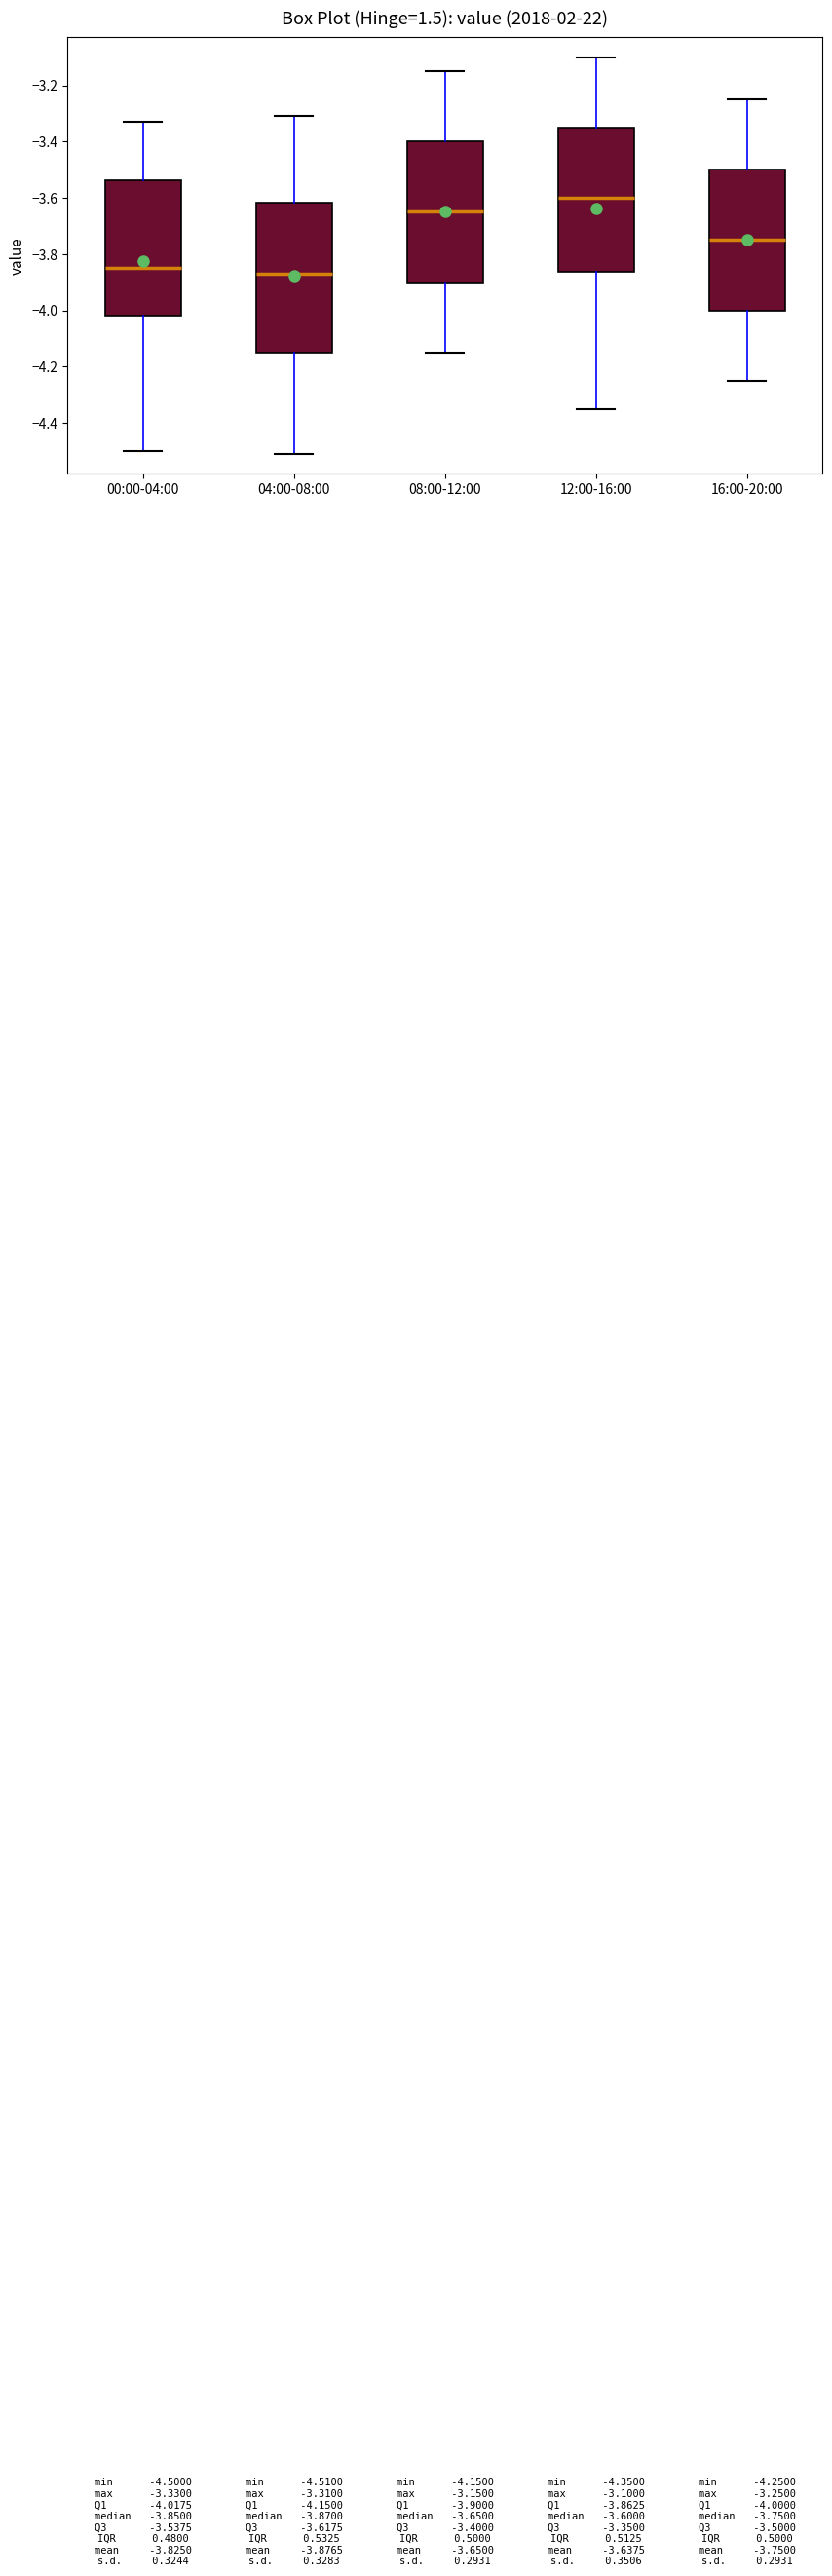

Which box has the lowest median line?

04:00-08:00